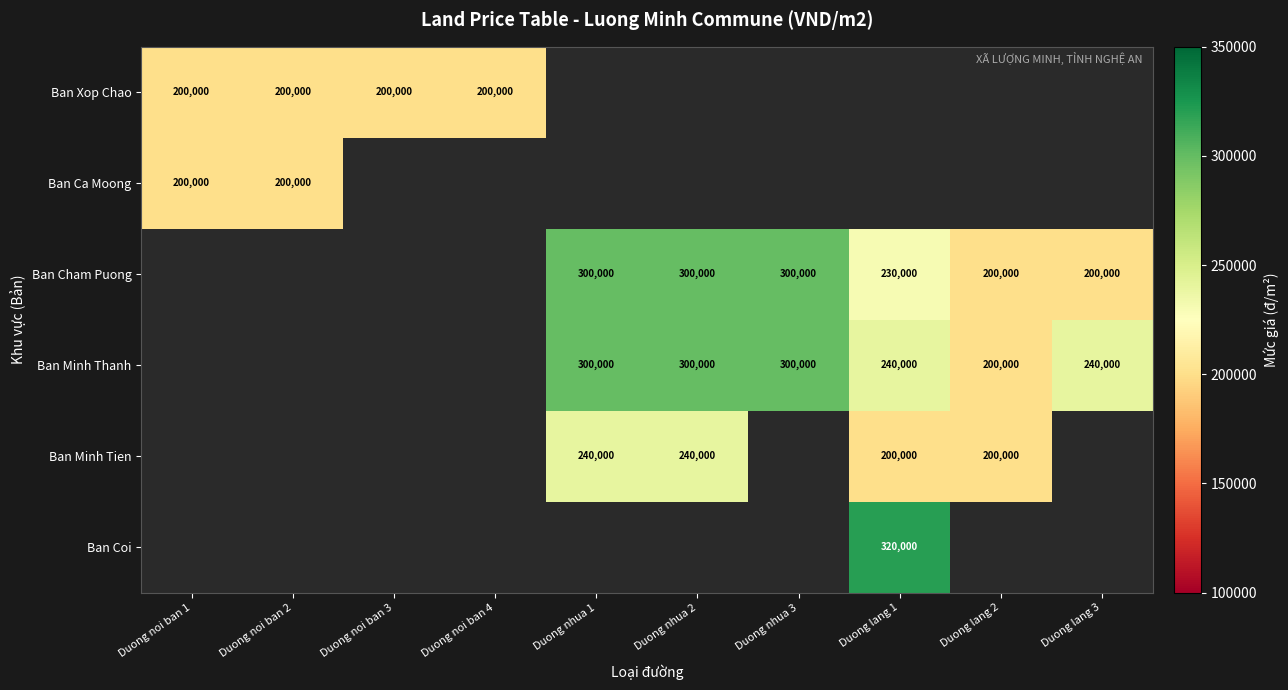

The Ban Cham Puong series shows 85924 at Duong lang 3. True or false?

False